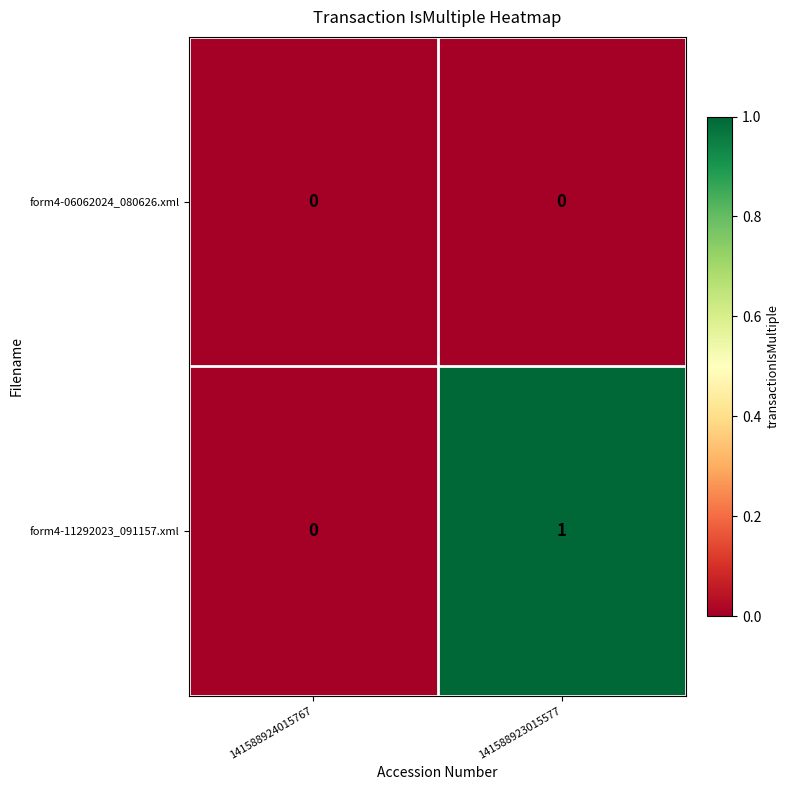

At which category is the sum across all series the highest?

141588923015577